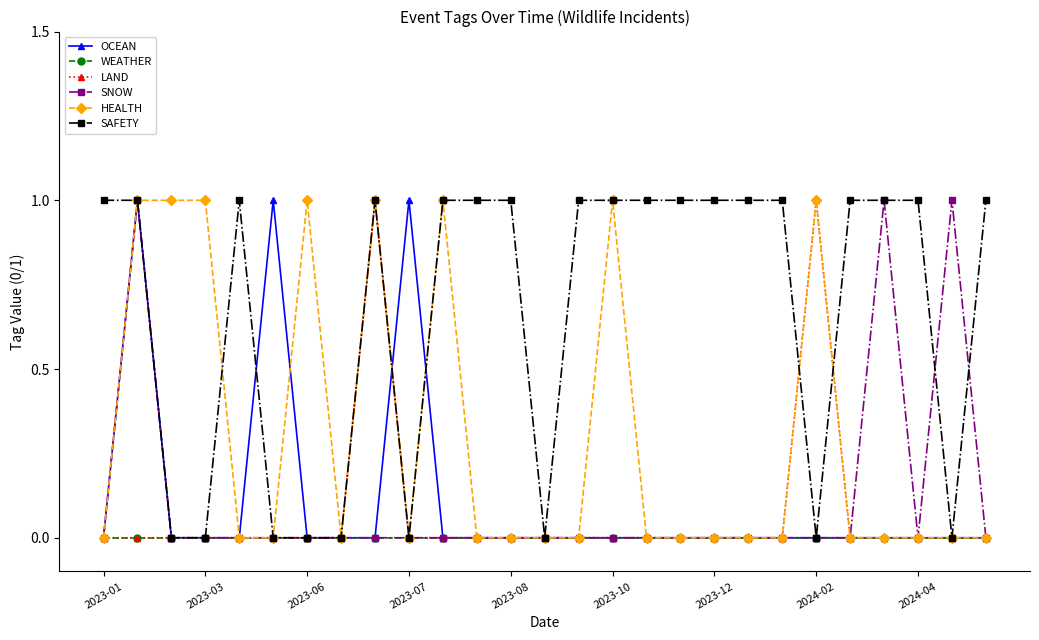

List the series in order of their peak value, lowest first.

WEATHER, OCEAN, LAND, SNOW, HEALTH, SAFETY